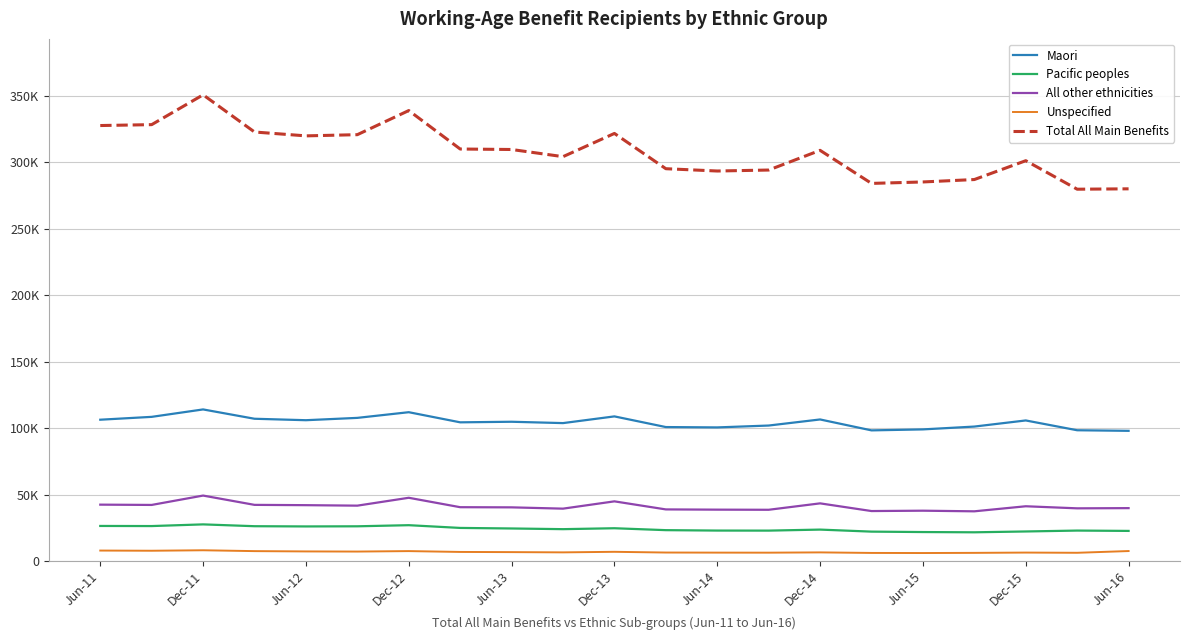

True or false: Total All Main Benefits has more than 2 points higher than both neighbors.

True